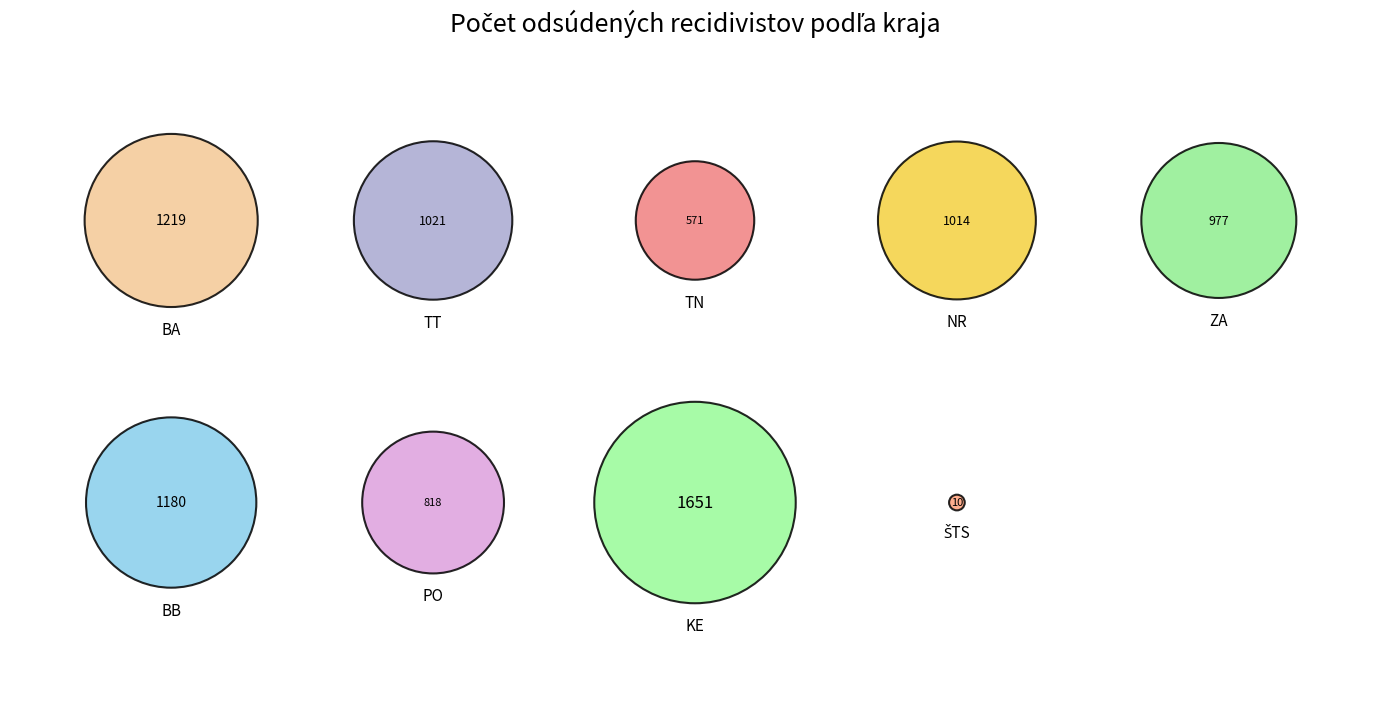

How many slices are in this pie chart?

9